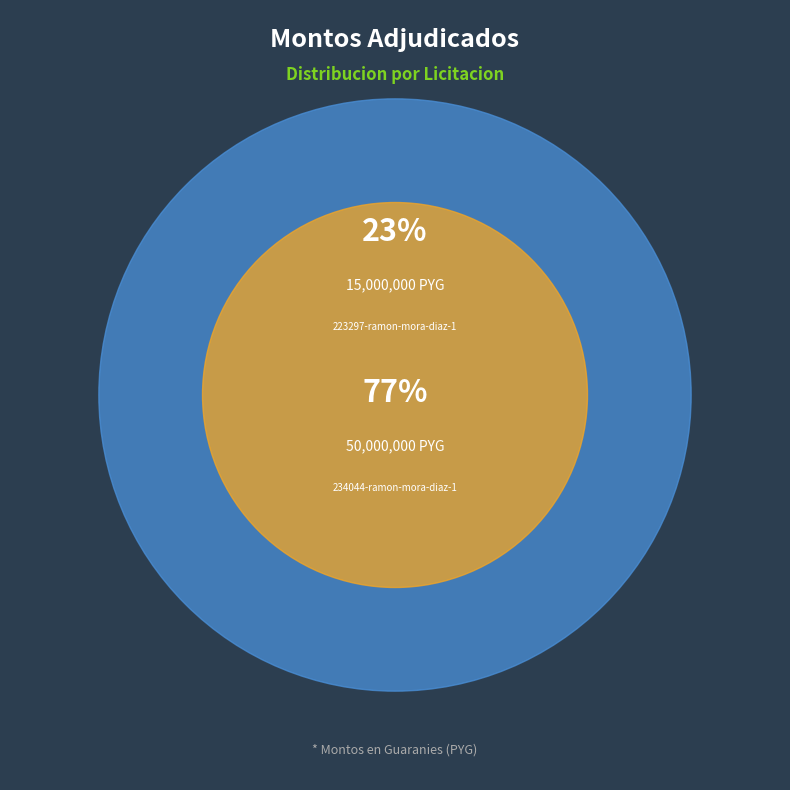

What is the ratio of the value at 223297-ramon-mora-diaz-1 to the value at 234044-ramon-mora-diaz-1?

0.3